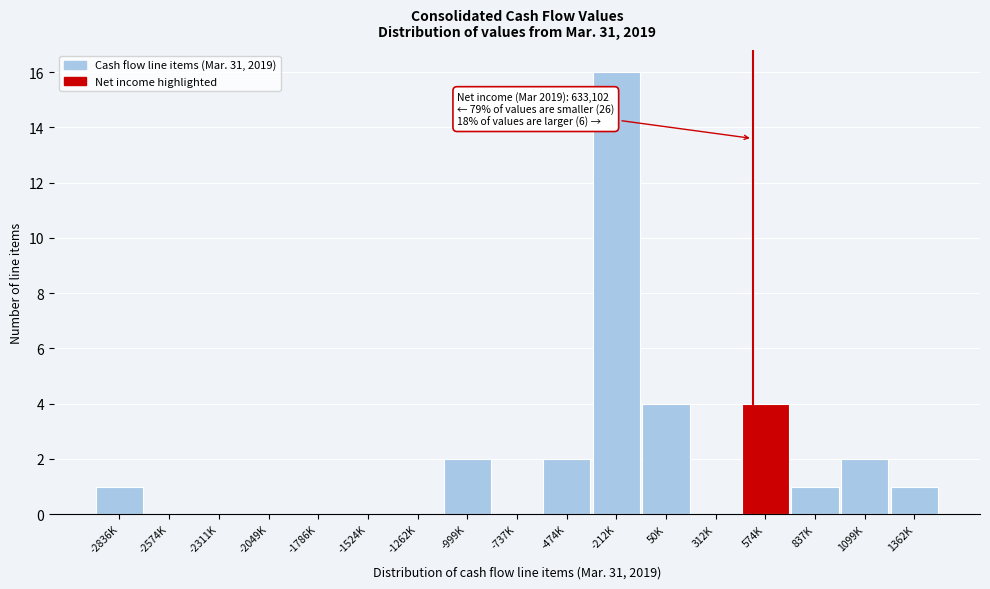

Reading left to right, transcribe all the data shown in this chart.

-2836K=1	-2574K=0	-2311K=0	-2049K=0	-1786K=0	-1524K=0	-1262K=0	-999K=2	-737K=0	-474K=2	-212K=16	50K=4	312K=0	574K=4	837K=1	1099K=2	1362K=1